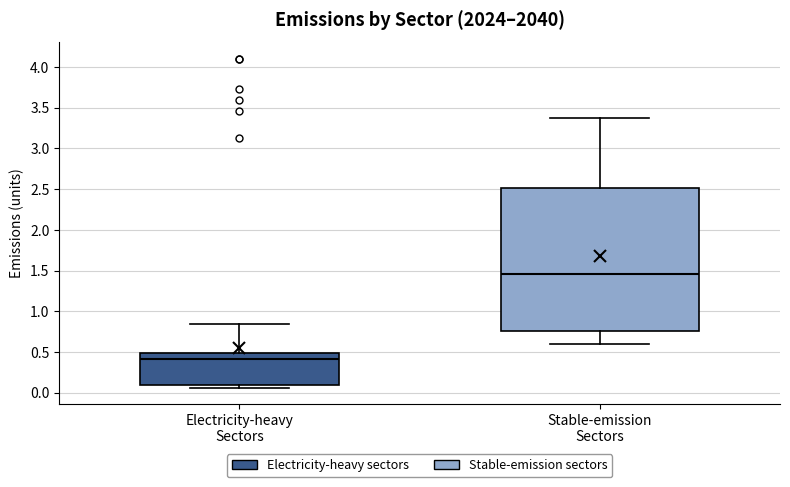

Which box is the tallest, from its lower edge to its upper edge?

Stable-emission Sectors